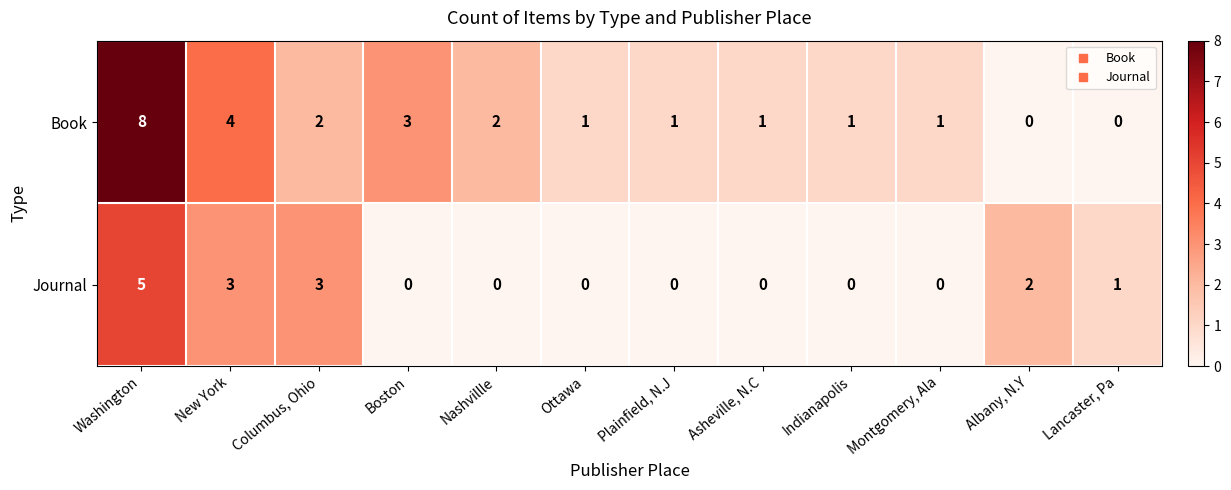

Reading left to right, list all the values displayed in this chart.

Book: 8	4	2	3	2	1	1	1	1	1	0	0
Journal: 5	3	3	0	0	0	0	0	0	0	2	1